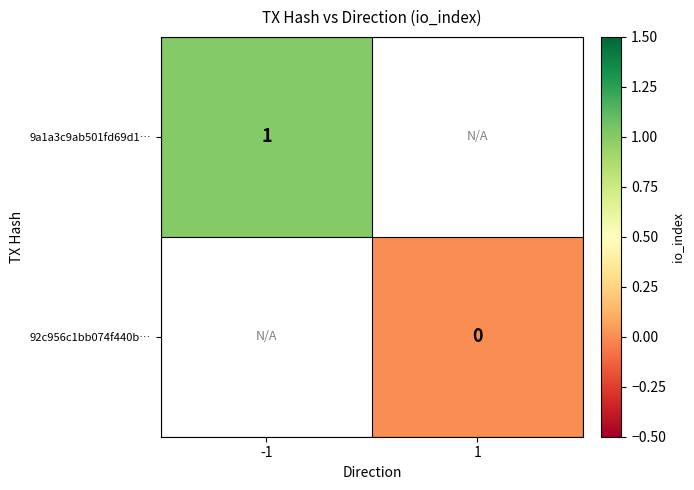

The 9a1a3c9ab501fd69d1… series shows 1.7 at -1. True or false?

False